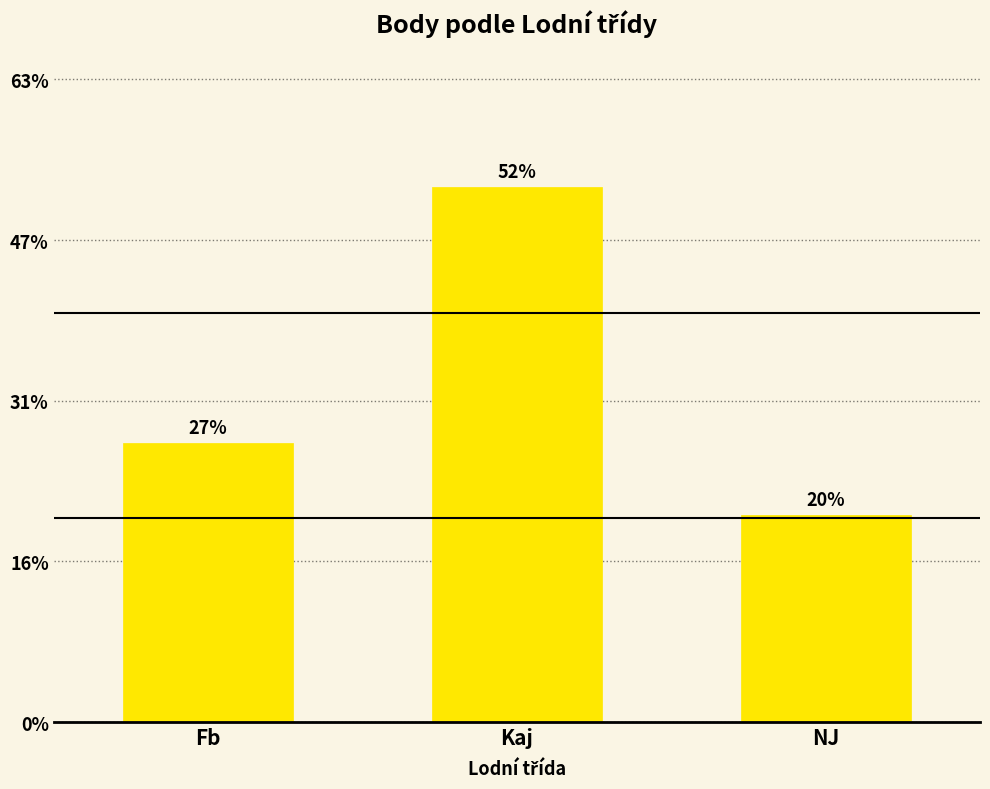

Are the bars horizontal?

No